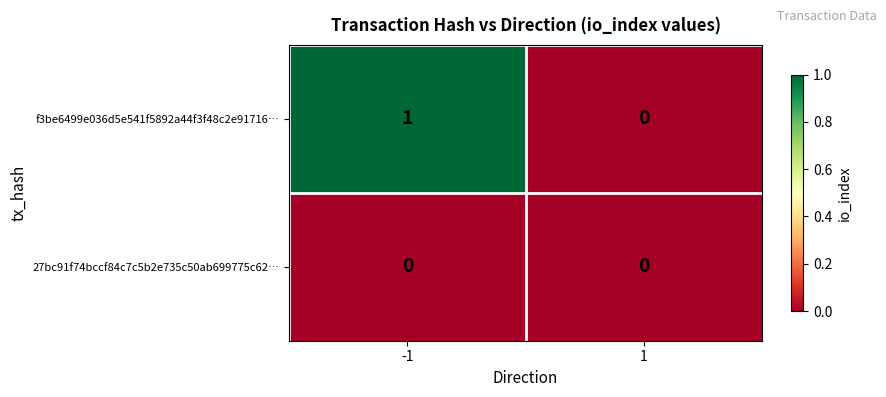

Between -1 and 1, which series saw the biggest shift?

f3be6499e036d5e541f5892a44f3f48c2e91716…